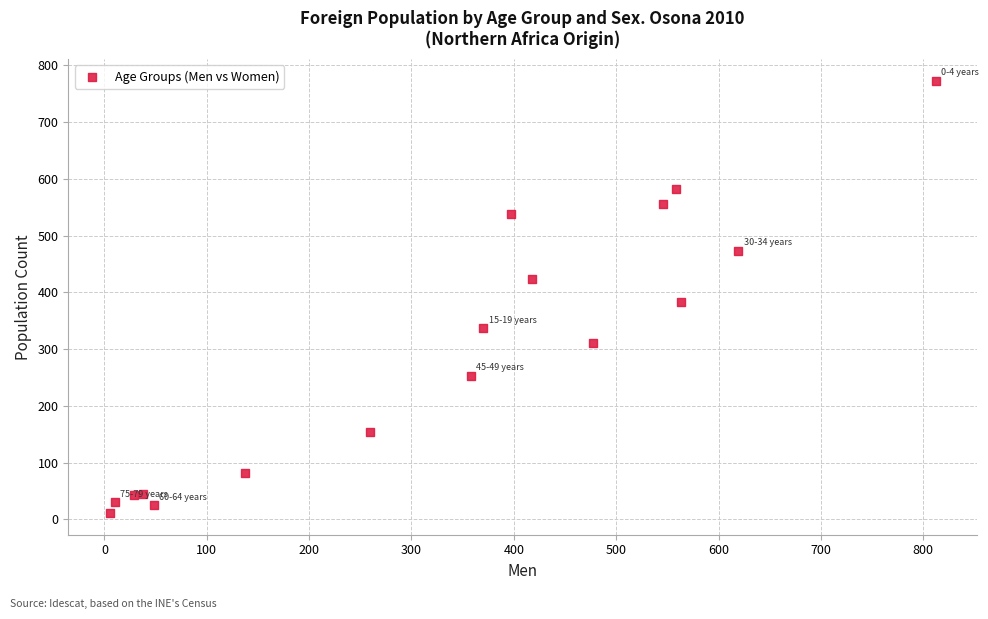

What Y value in the scatter plot is closest to 392?

383